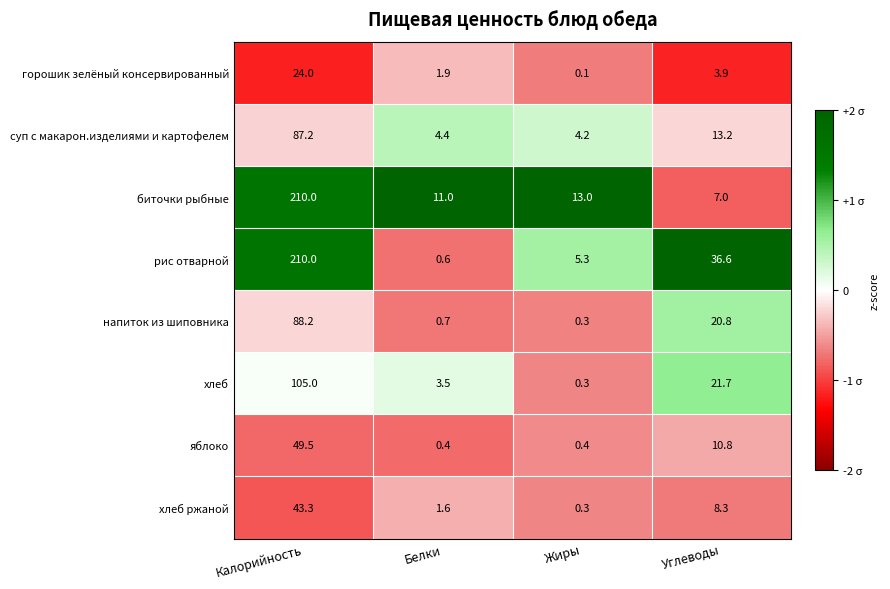

Which series has the largest total across all categories?

рис отварной